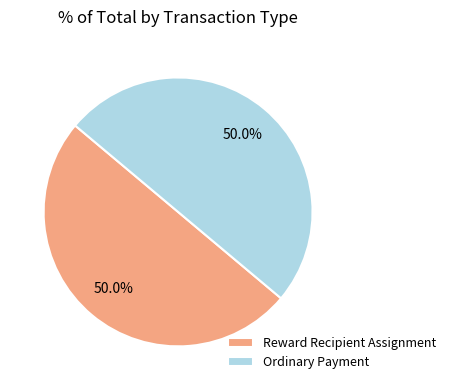

What portion of the pie excludes Reward Recipient Assignment?

50.0%